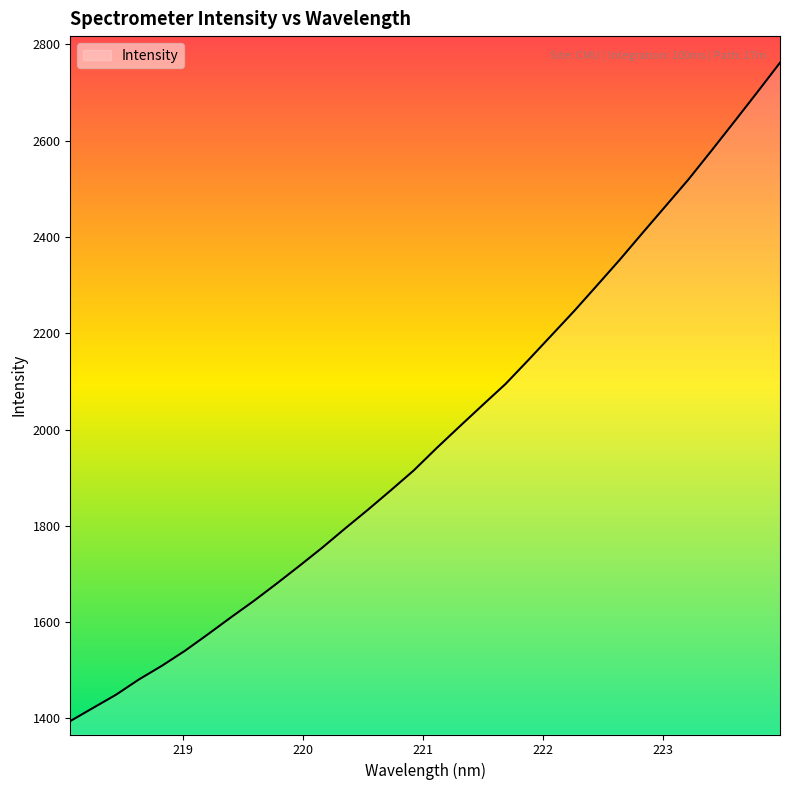

What is the maximum value shown in the chart?

2761.9